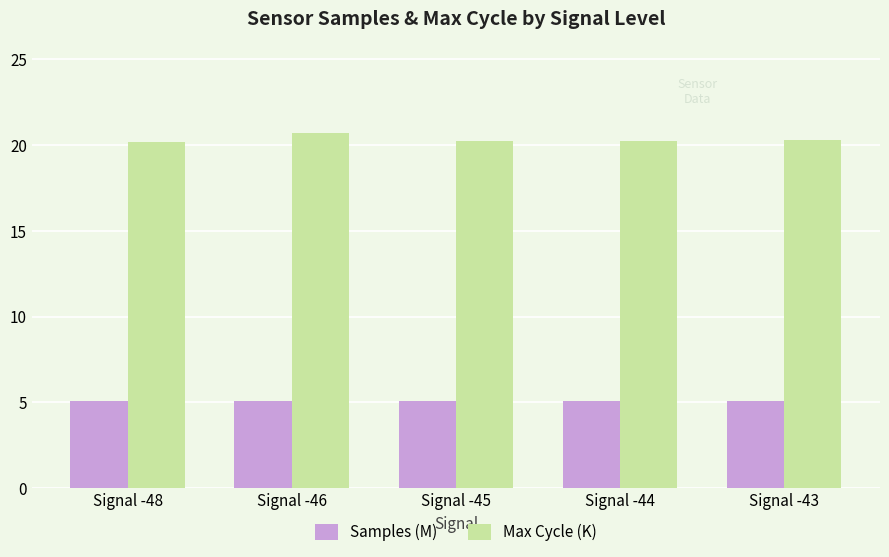

How many groups of bars are there?

5